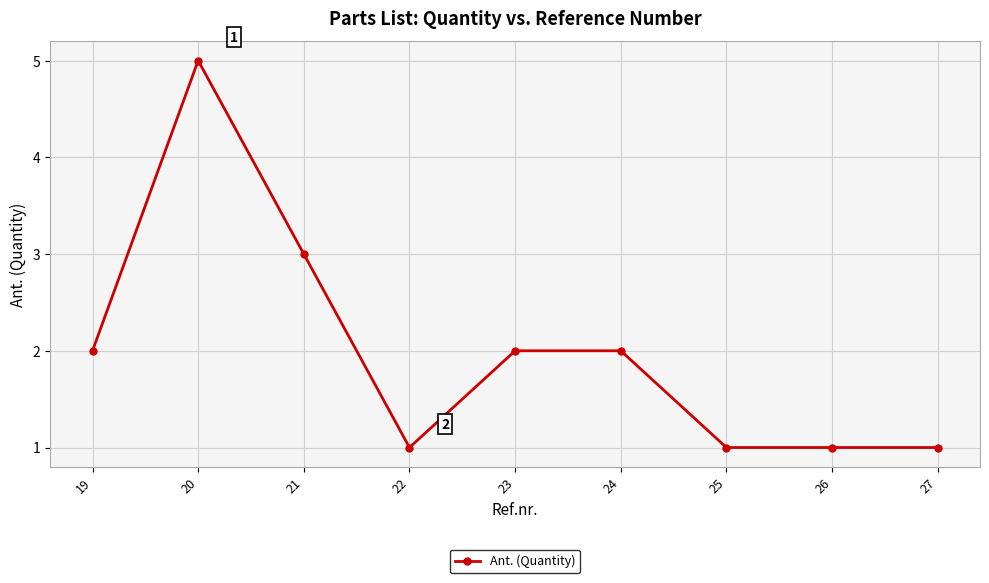

How many values are between 1 and 2?

7